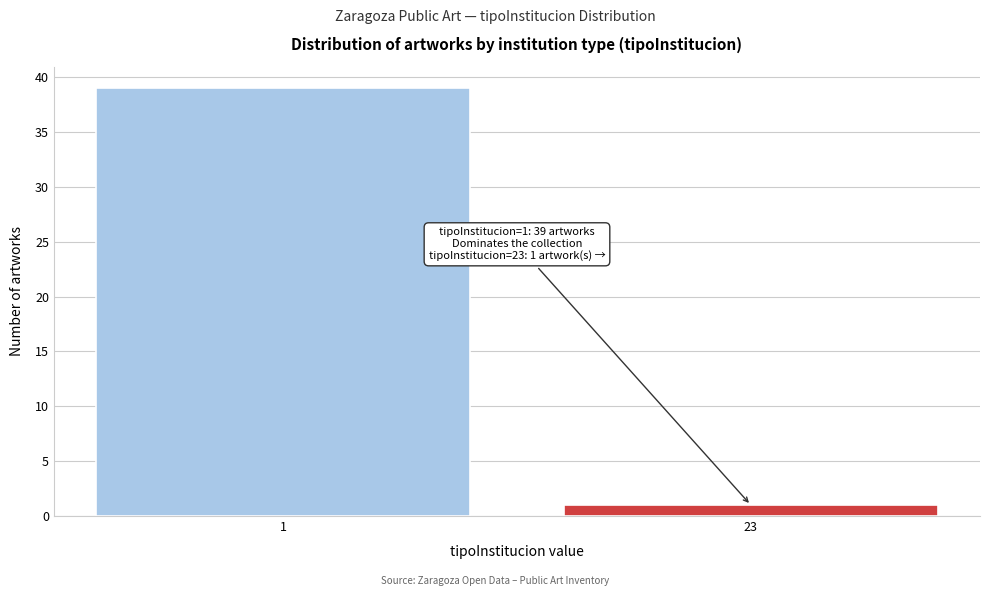

Reading left to right, extract all data points from this chart.

39	1